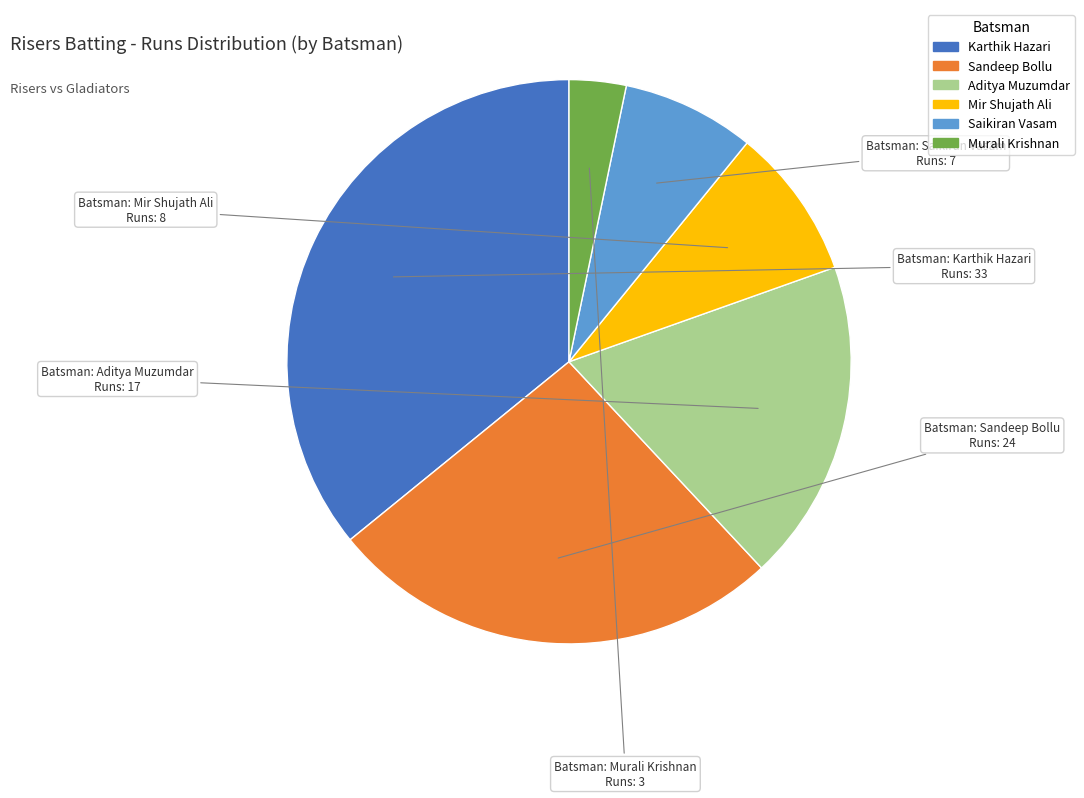

Is there a majority slice in this chart?

No